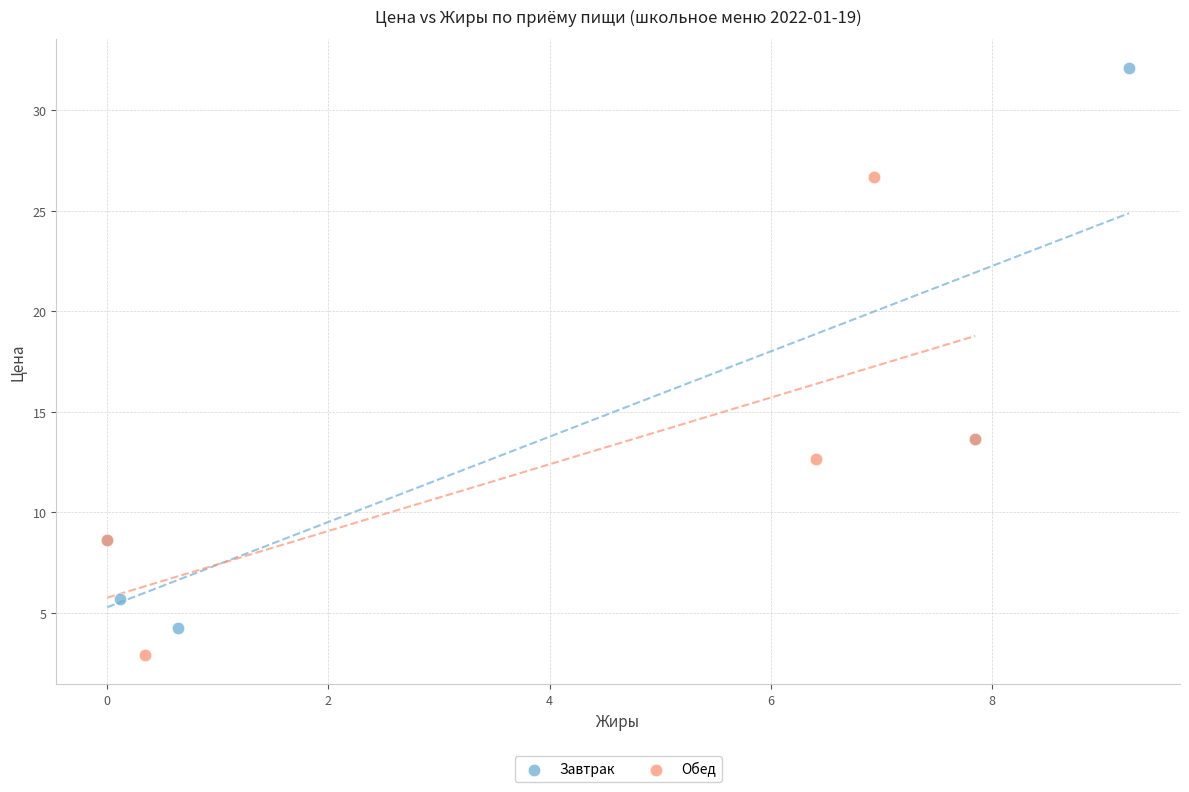

Which series has the widest spread of Y values?

Завтрак